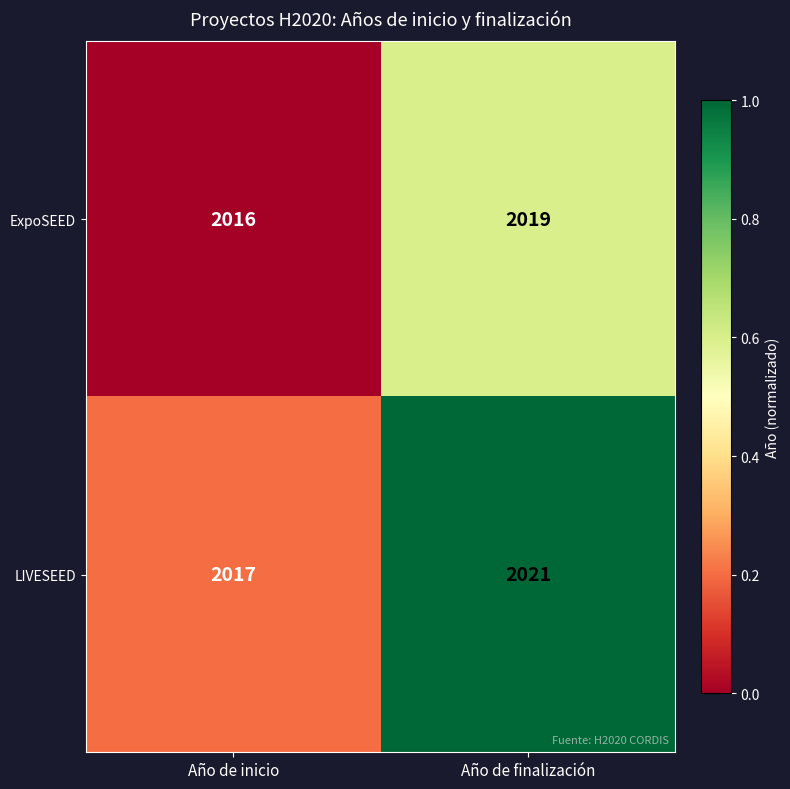

List the series in order of their peak value, highest first.

LIVESEED, ExpoSEED